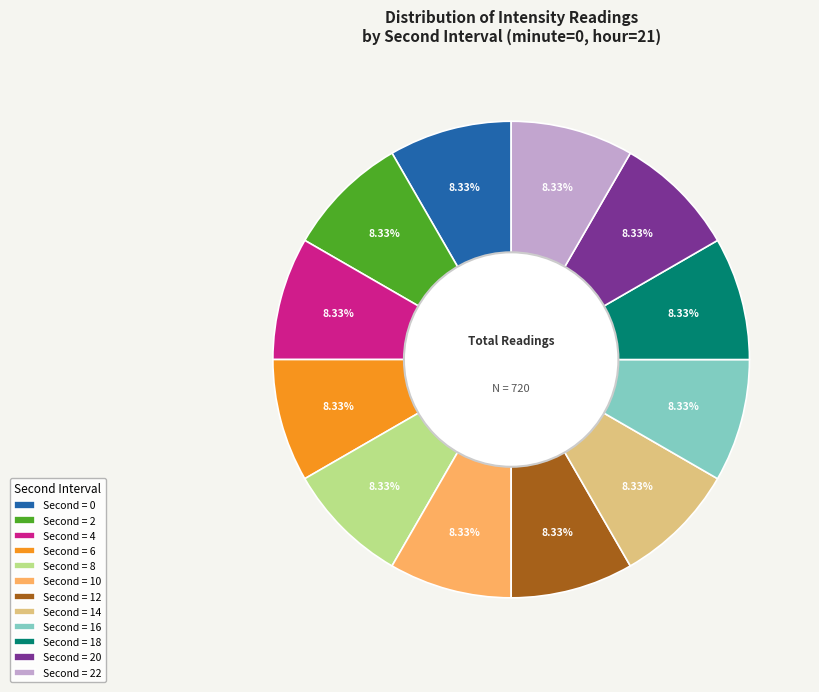

Does any single category account for the majority?

No